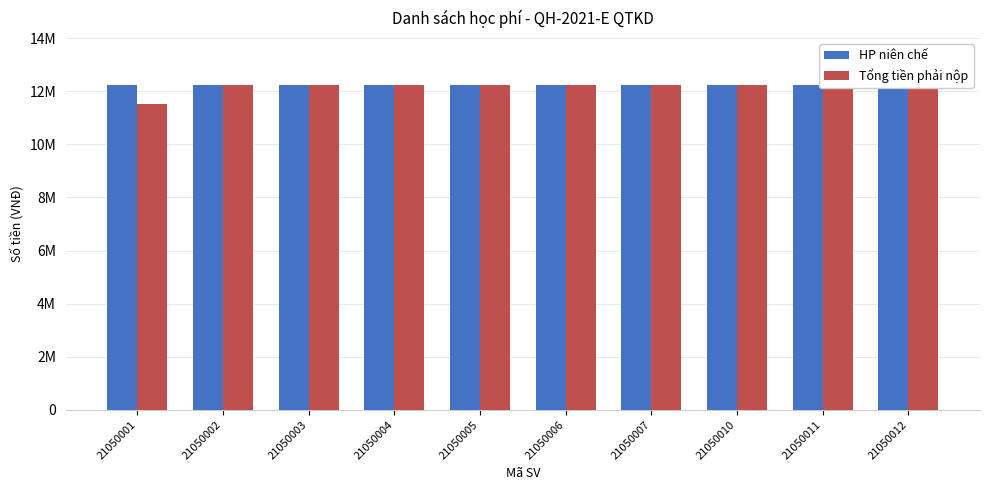

What are all the series names shown in the legend?

HP niên chế, Tổng tiền phải nộp